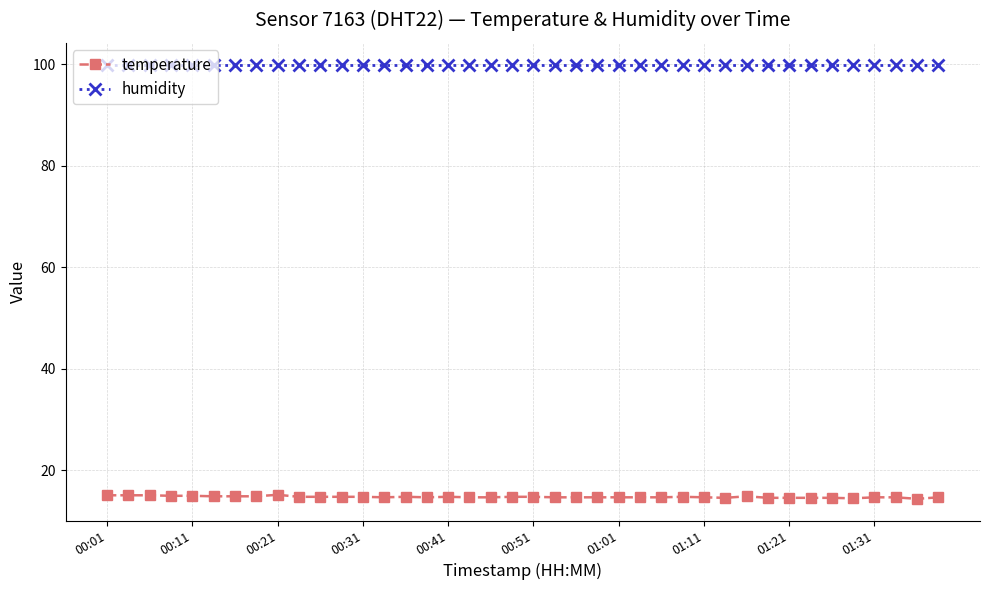

True or false: temperature and humidity cross at least once.

False